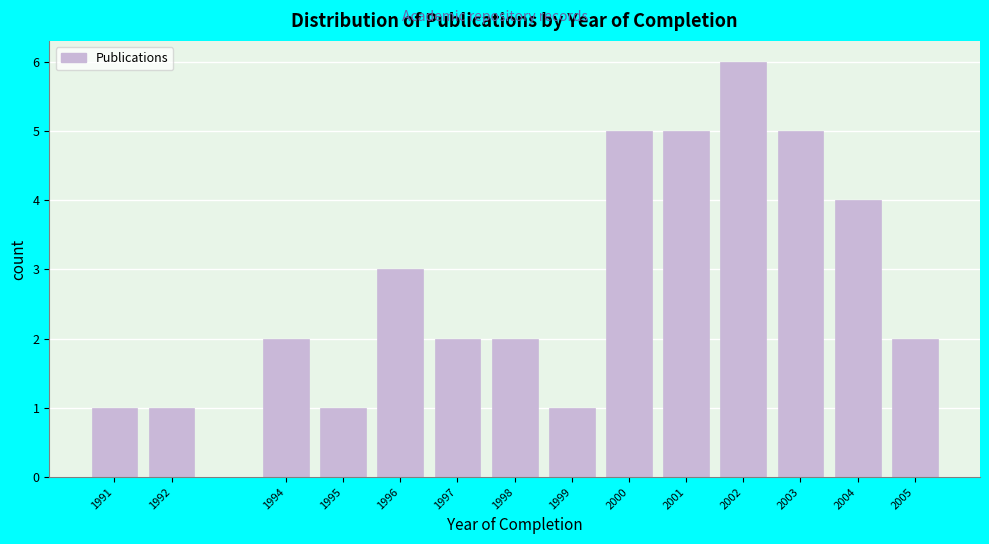

Reading right to left, what are all the values shown in this chart?

2005=2	2004=4	2003=5	2002=6	2001=5	2000=5	1999=1	1998=2	1997=2	1996=3	1995=1	1994=2	1992=1	1991=1